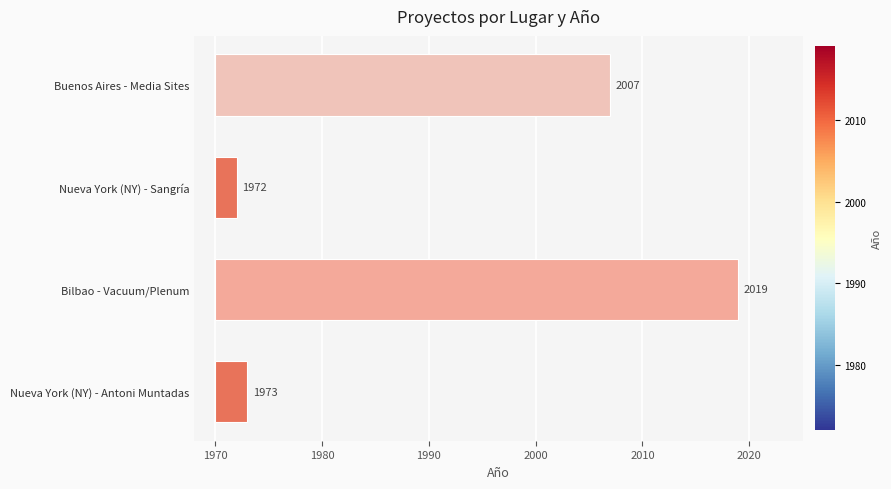

Are the bars grouped side by side (vs. stacked)?

No